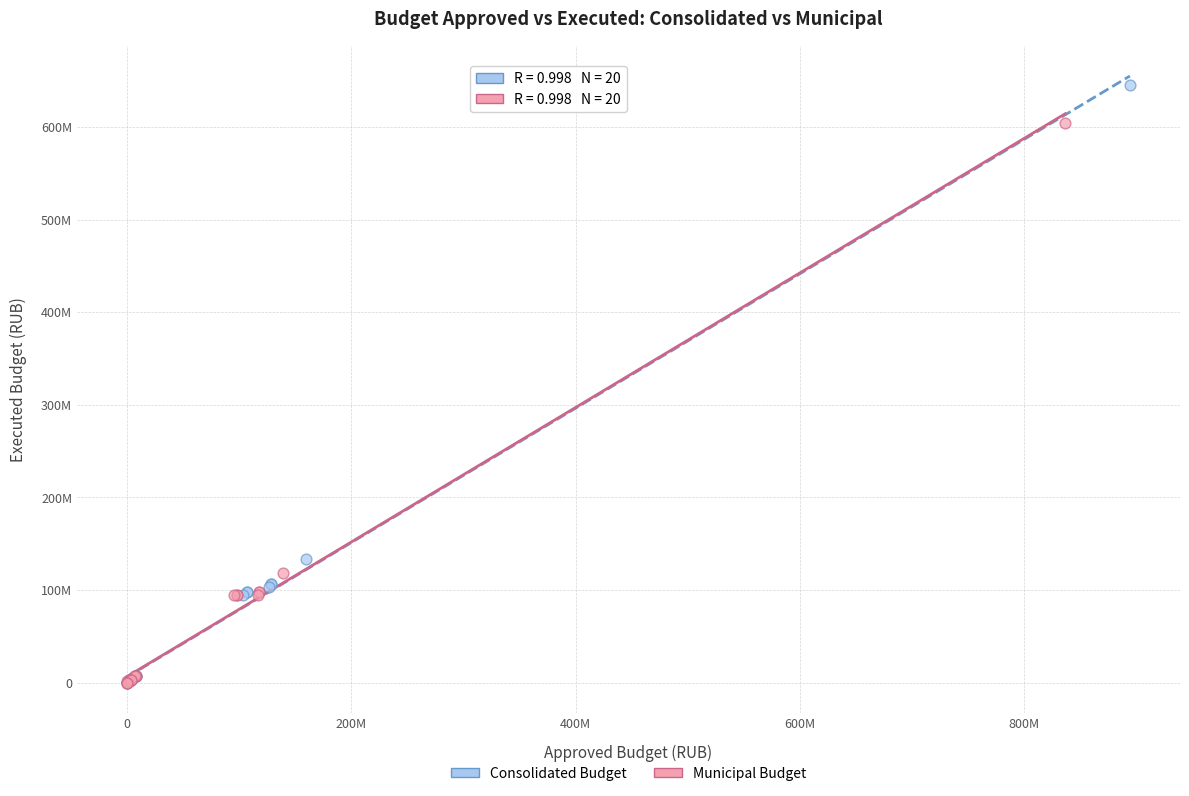

What are all the series names shown in the legend?

Consolidated Budget, Municipal Budget